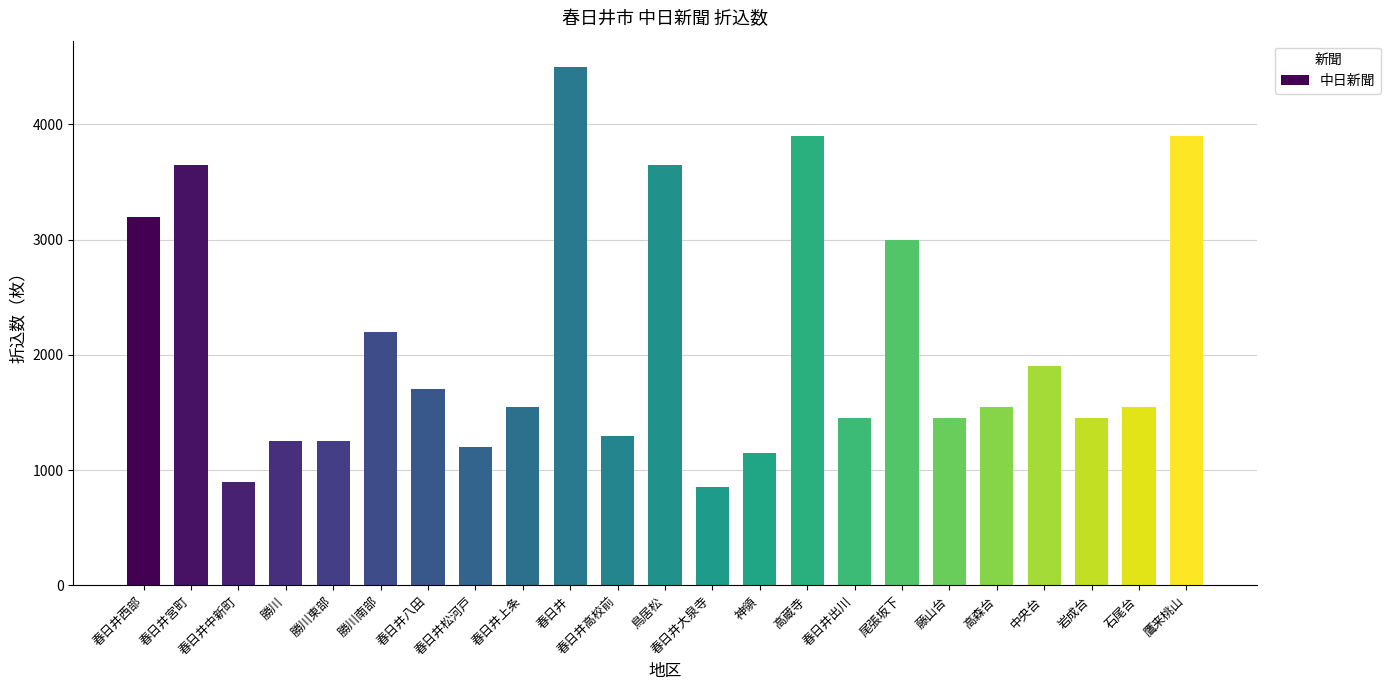

Which label corresponds to the largest value in the chart?

春日井